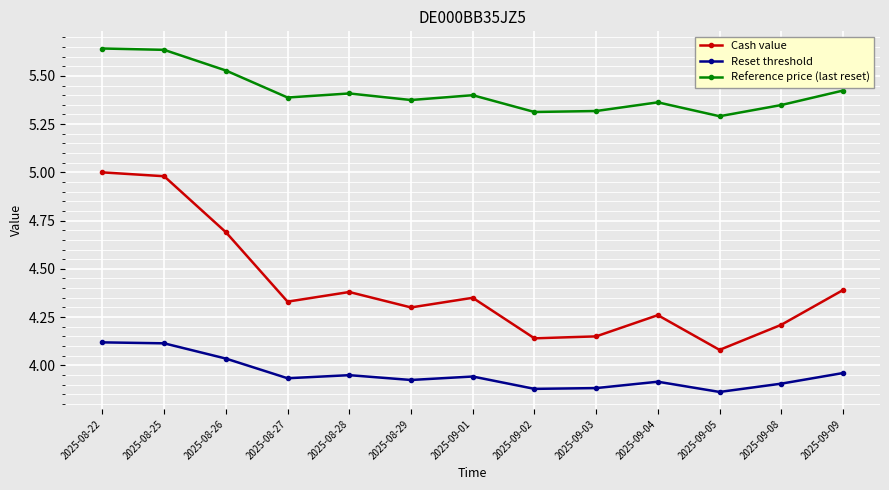

Where is Cash value nearest to the value 4?

2025-09-05